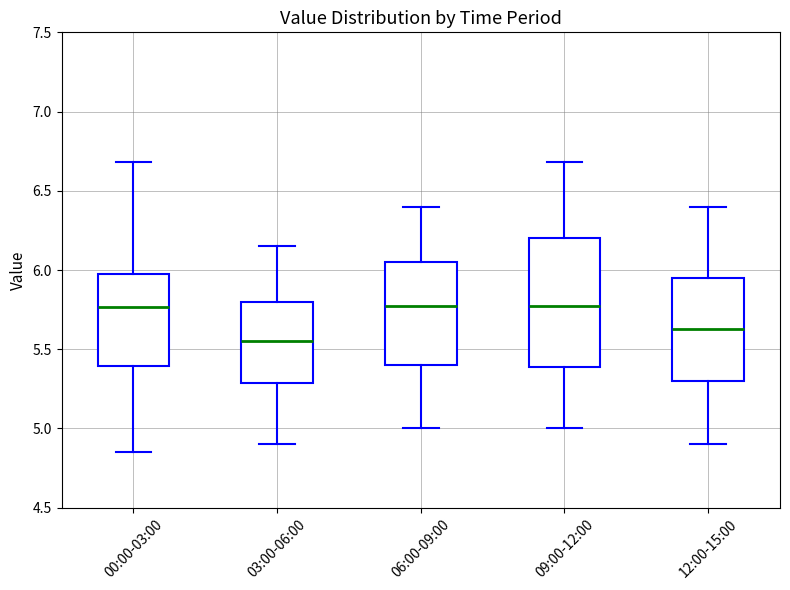

Which box's median line is the lowest?

03:00-06:00